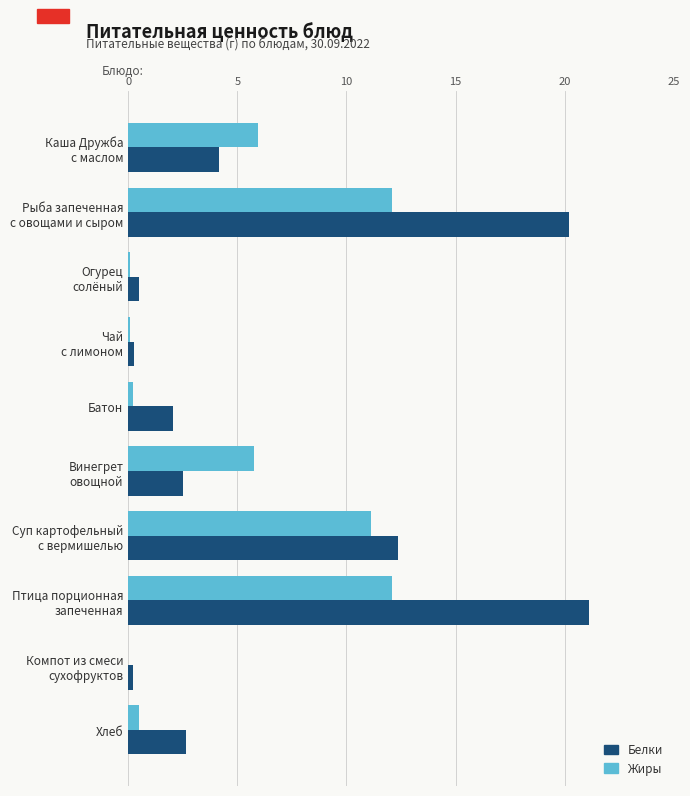

What is the highest value of the Белки series?

21.1